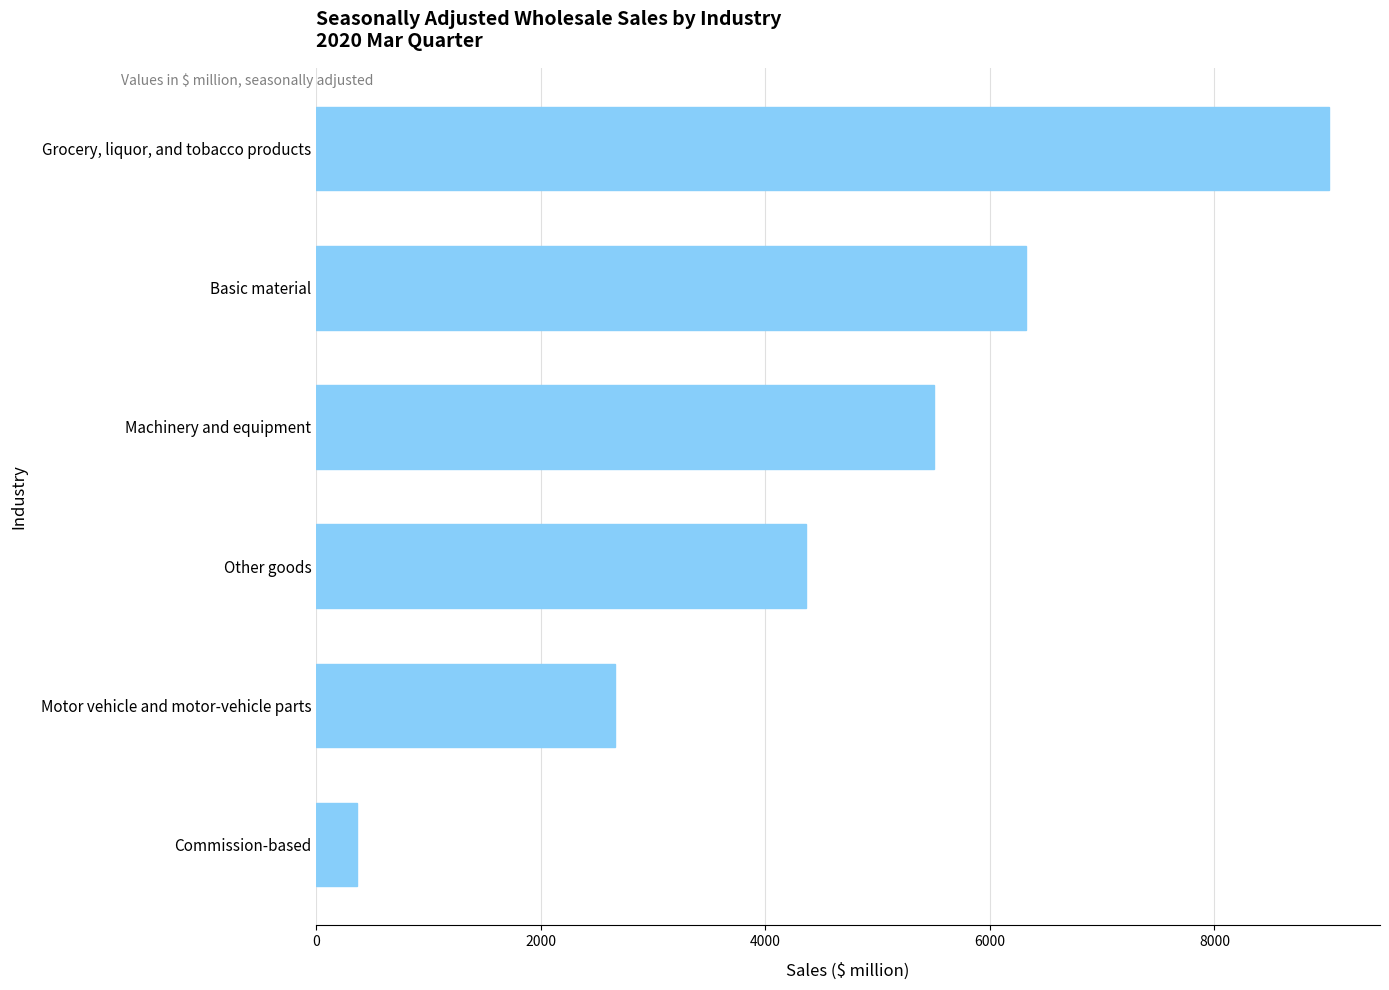

True or false: the data shows 2658 at Motor vehicle and motor-vehicle parts.

True